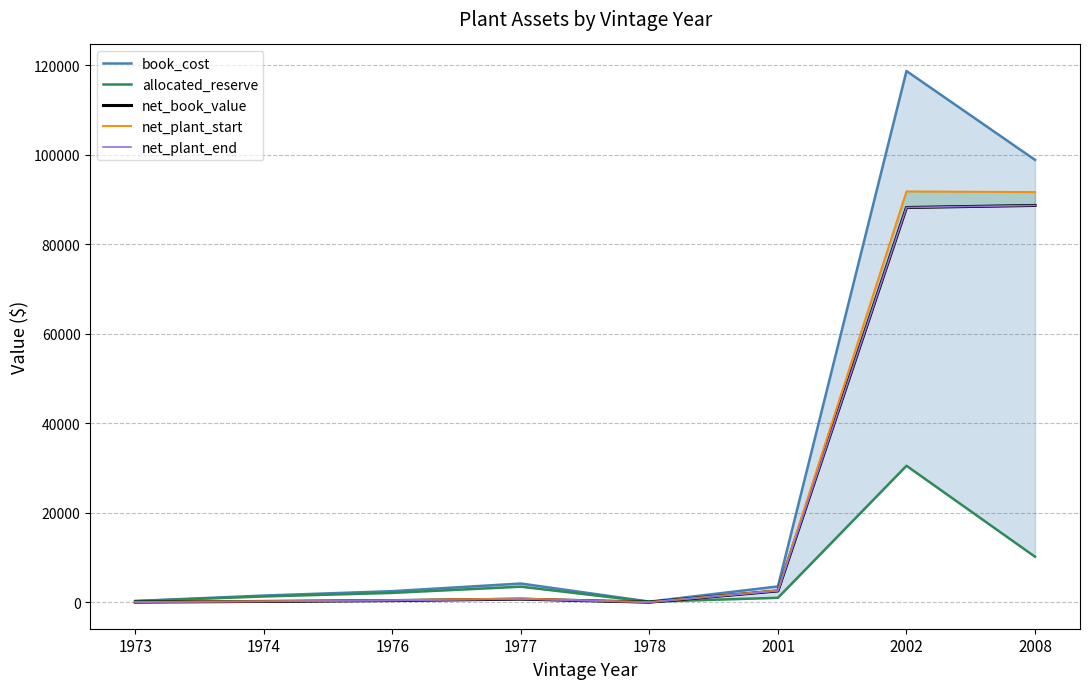

How many interior local valleys does the net_book_value series have?

1